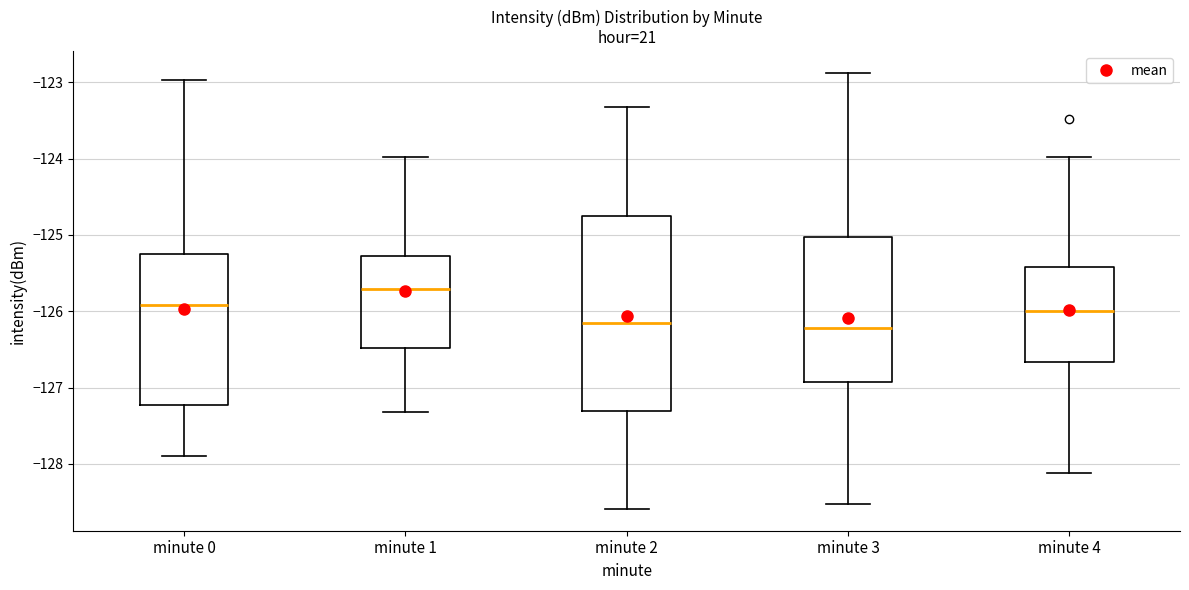

Comparing the boxes themselves (not the whiskers), which one is the tallest?

minute 2